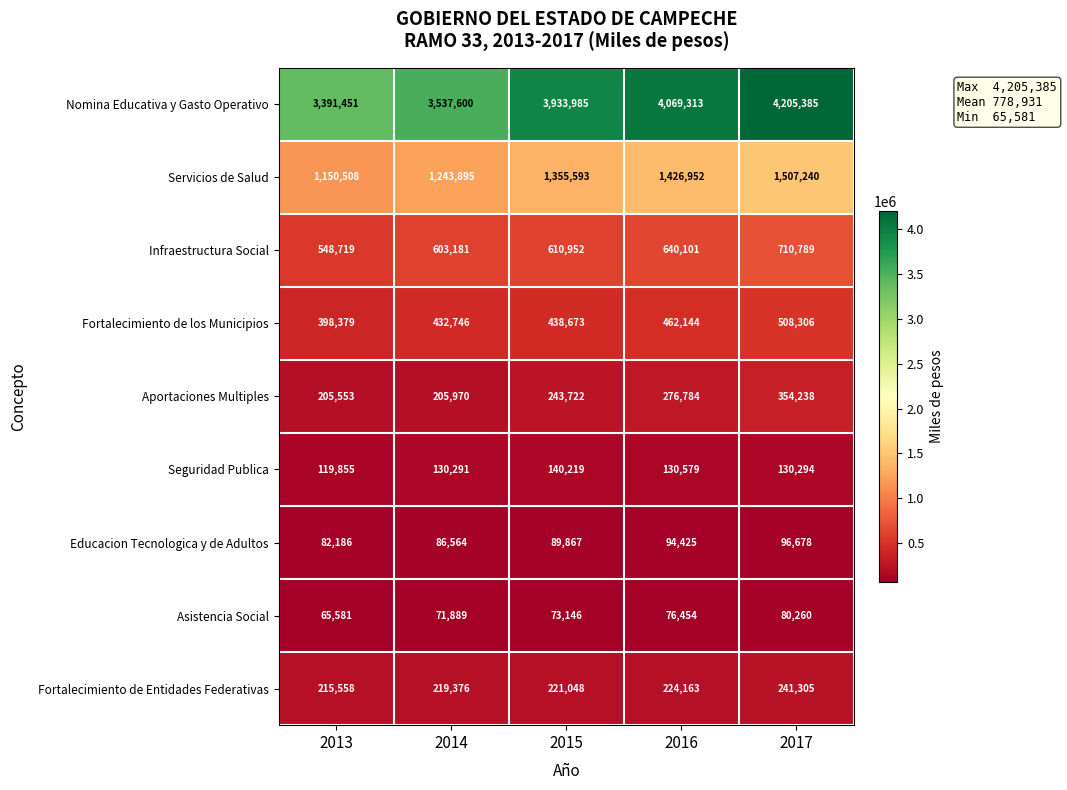

Which series has the largest range (max minus min)?

Nomina Educativa y Gasto Operativo